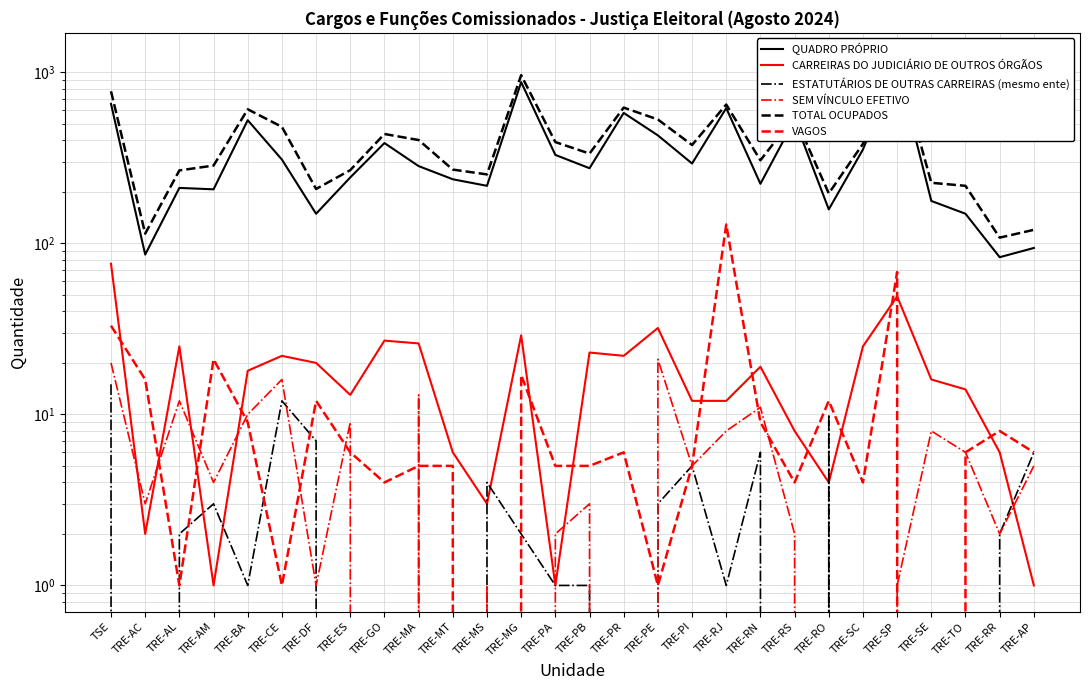

Between TRE-CE and TRE-AP, which series saw the biggest shift?

TOTAL OCUPADOS